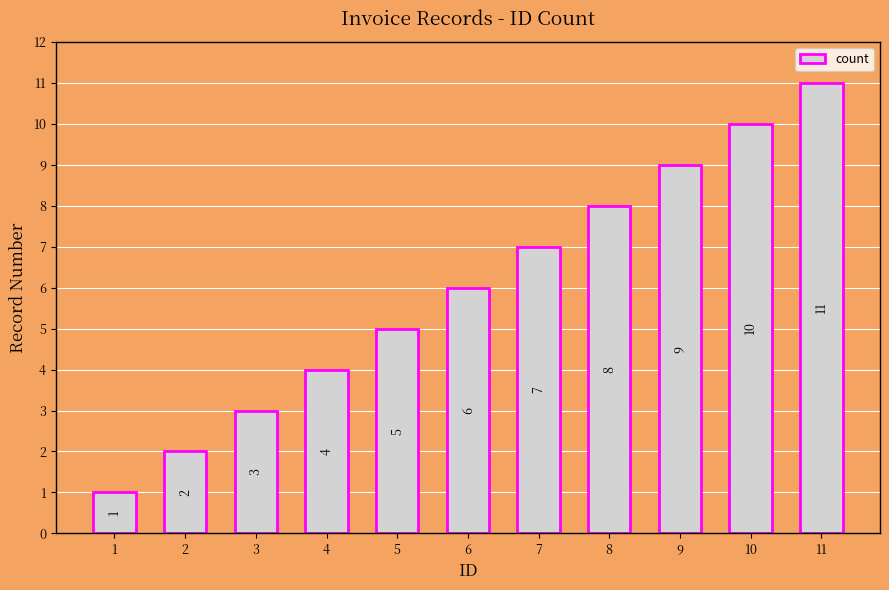

Reading left to right, list all the values displayed in this chart.

1=1	2=2	3=3	4=4	5=5	6=6	7=7	8=8	9=9	10=10	11=11